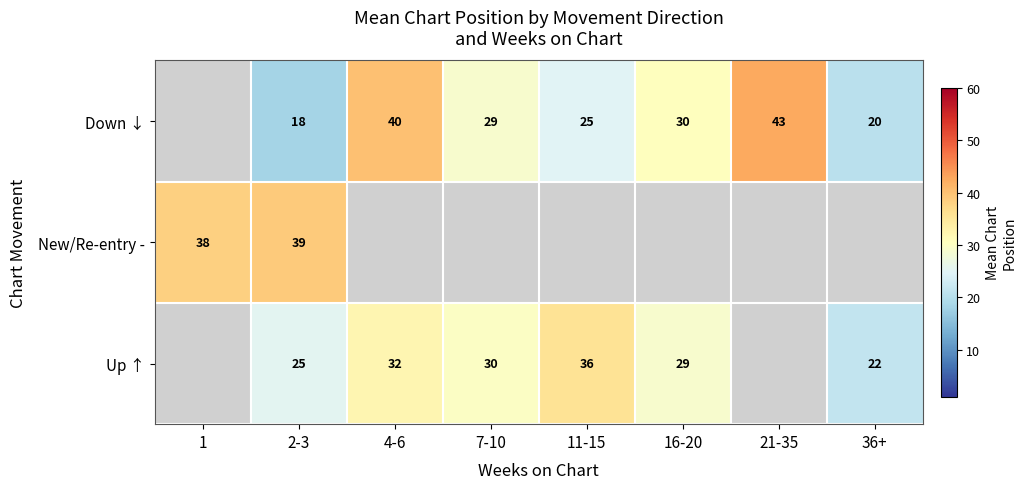

Is the value of Up ↑ at 11-15 greater than the value of Down ↓ at 16-20?

Yes